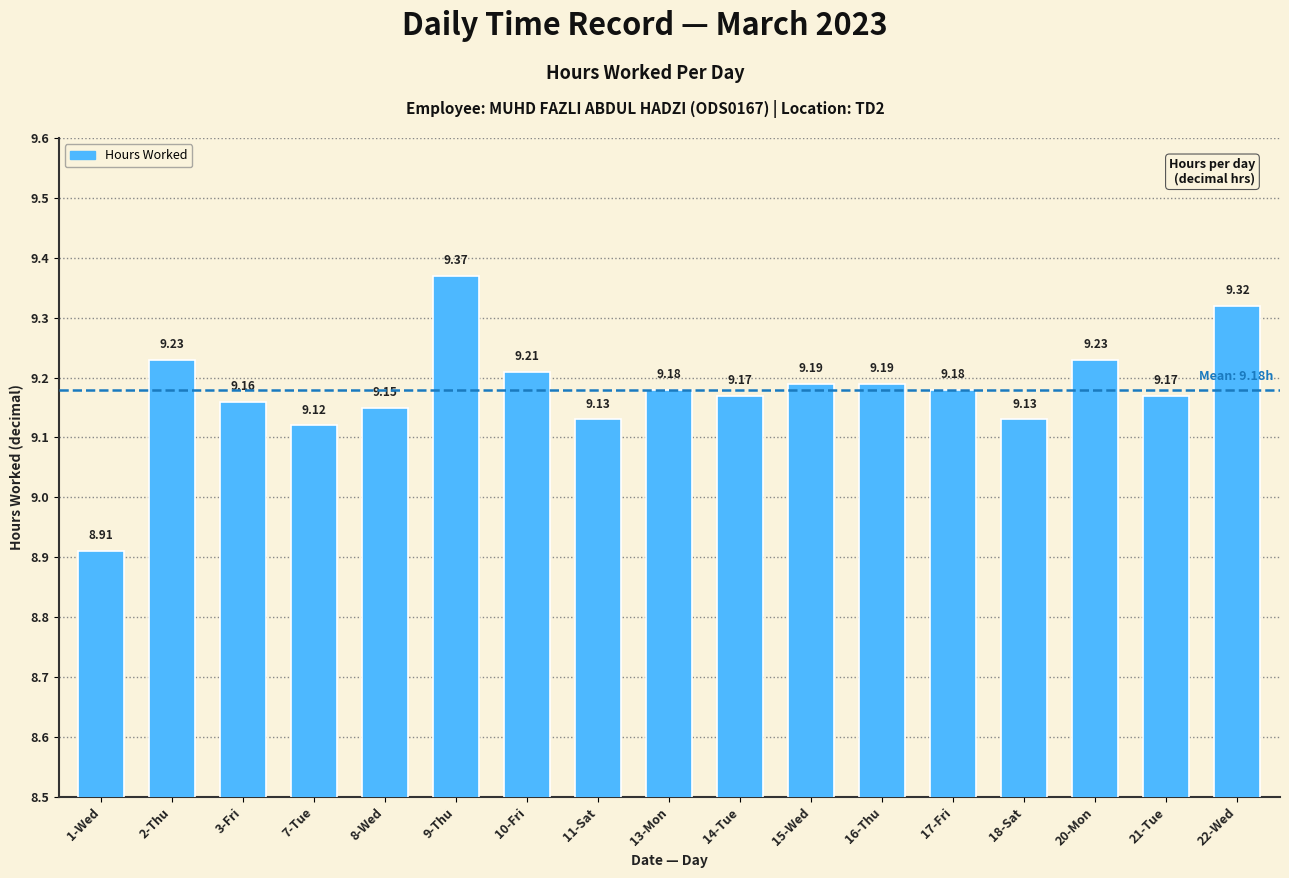

How many data points does each series have?

17